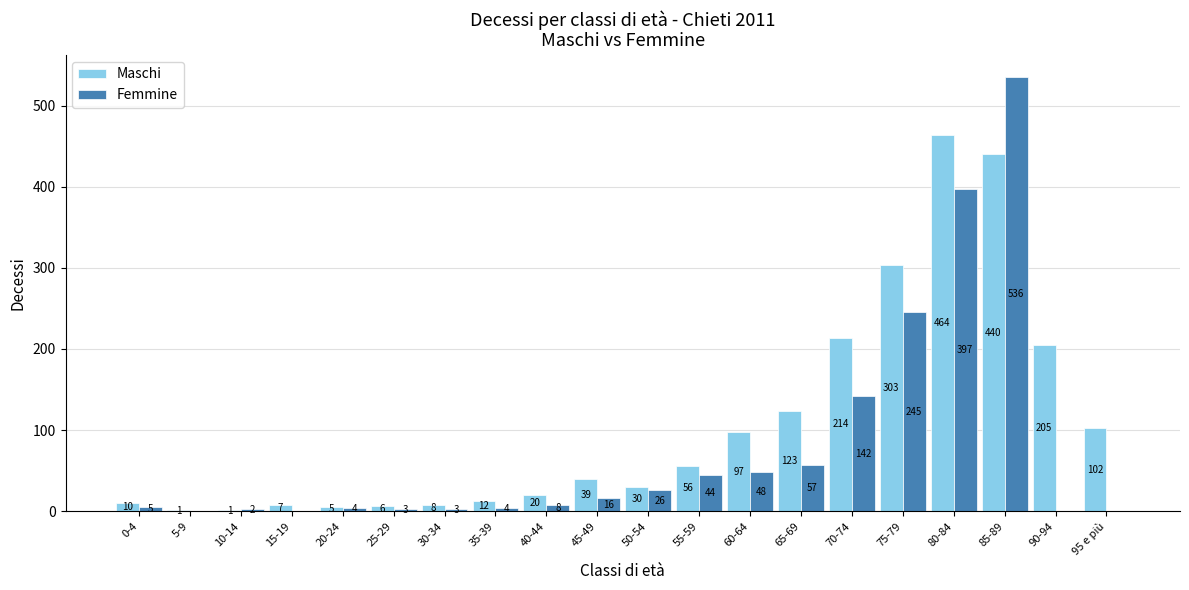

Reading left to right, transcribe all the data shown in this chart.

Maschi: 0-4=10	5-9=1	10-14=1	15-19=7	20-24=5	25-29=6	30-34=8	35-39=12	40-44=20	45-49=39	50-54=30	55-59=56	60-64=97	65-69=123	70-74=214	75-79=303	80-84=464	85-89=440	90-94=205	95 e più=102
Femmine: 0-4=5	5-9=0	10-14=2	15-19=0	20-24=4	25-29=3	30-34=3	35-39=4	40-44=8	45-49=16	50-54=26	55-59=44	60-64=48	65-69=57	70-74=142	75-79=245	80-84=397	85-89=536	90-94=0	95 e più=0